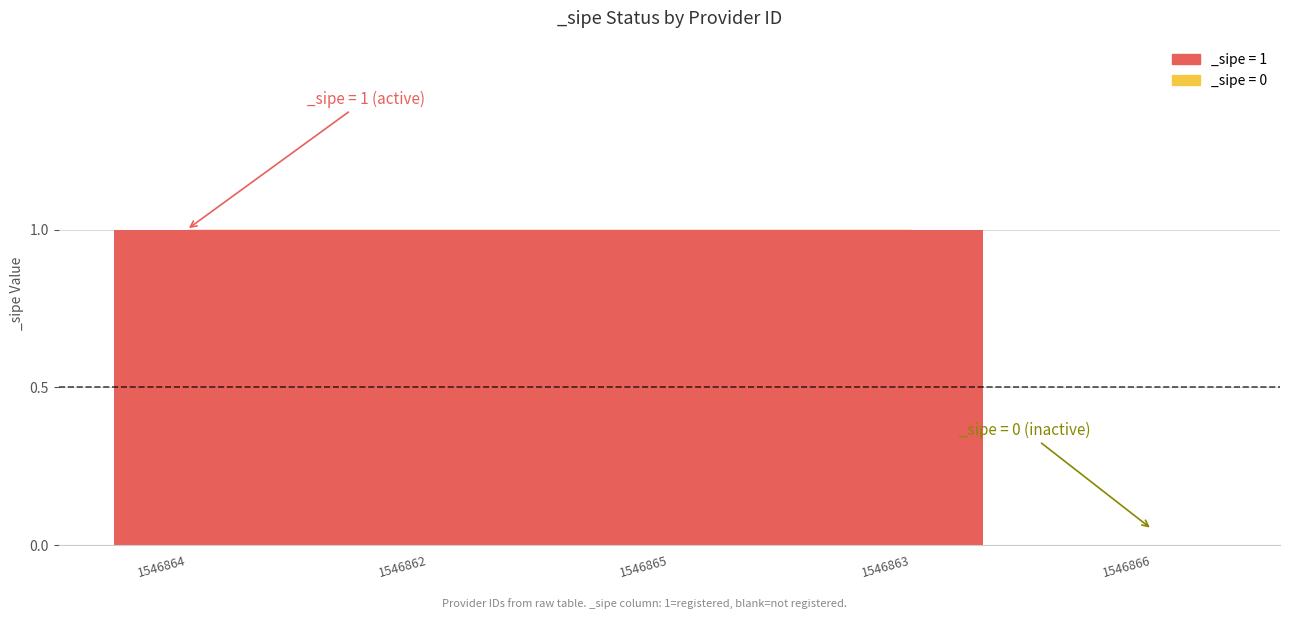

Which category has the lowest value across all series?

1546866